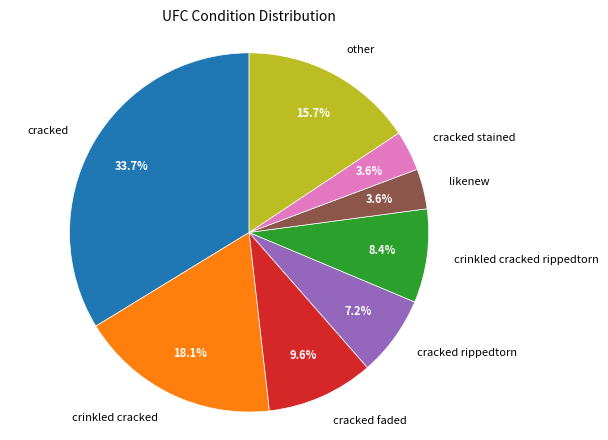

True or false: other accounts for 3% of the total.

False